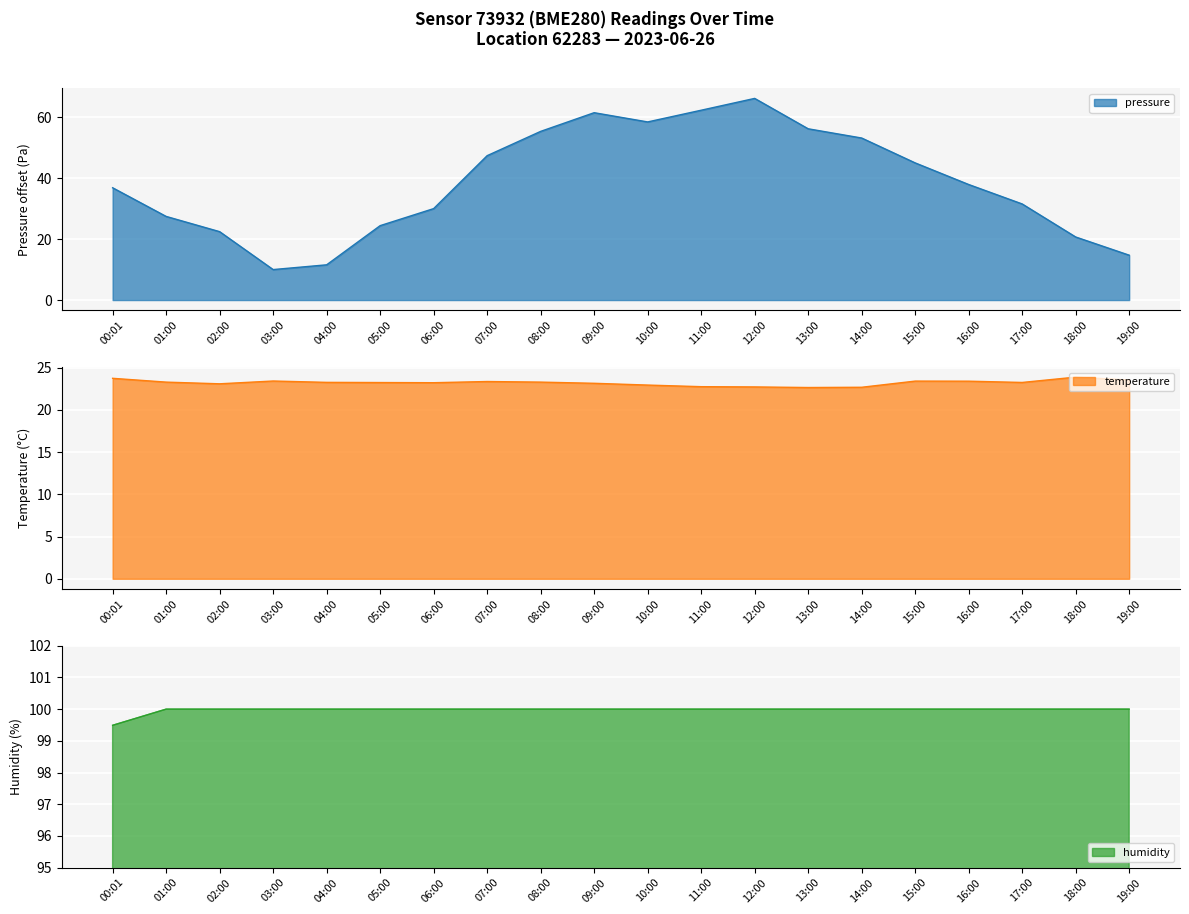

At 12:00, list the series in order from largest to smallest.

humidity, pressure, temperature